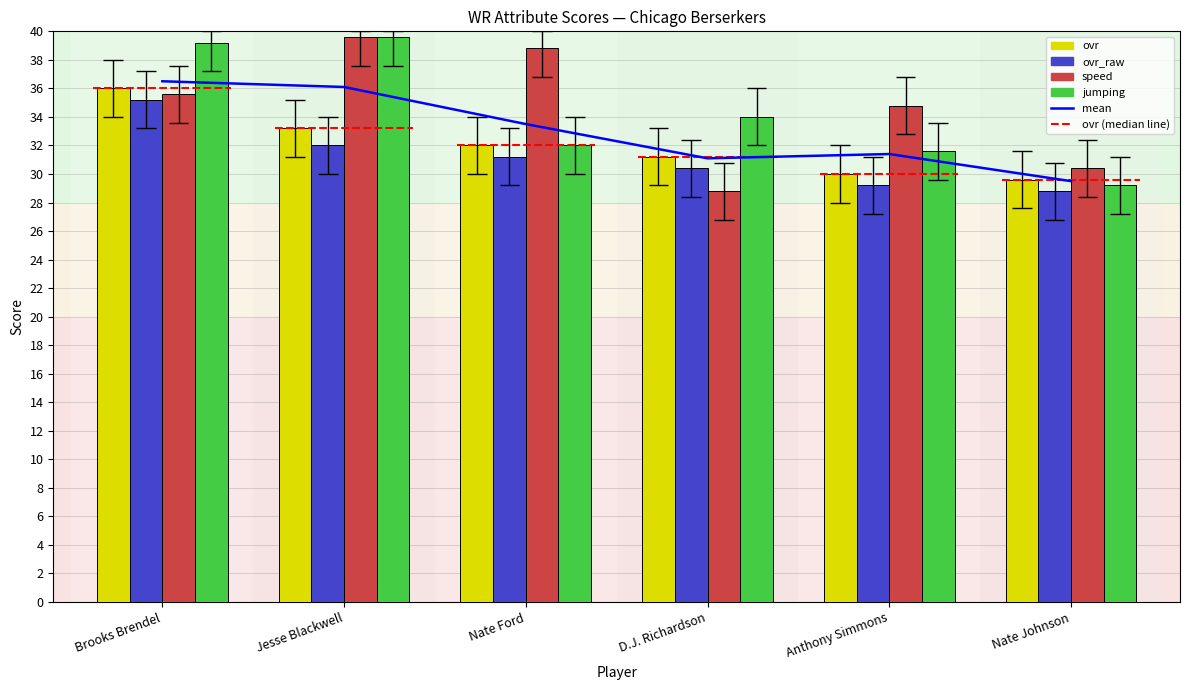

How many data points in speed are less than 35?

3